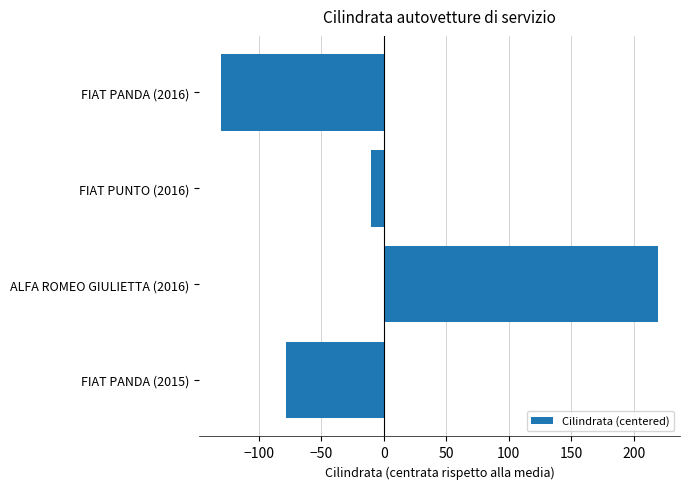

Where is the data nearest to the value 44?

FIAT PUNTO (2016)